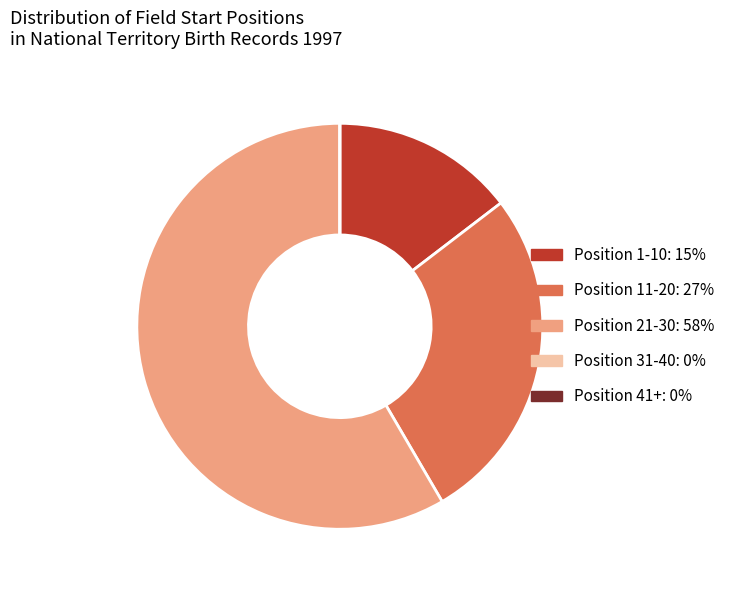

Is there any slice that represents more than half of the pie?

Yes